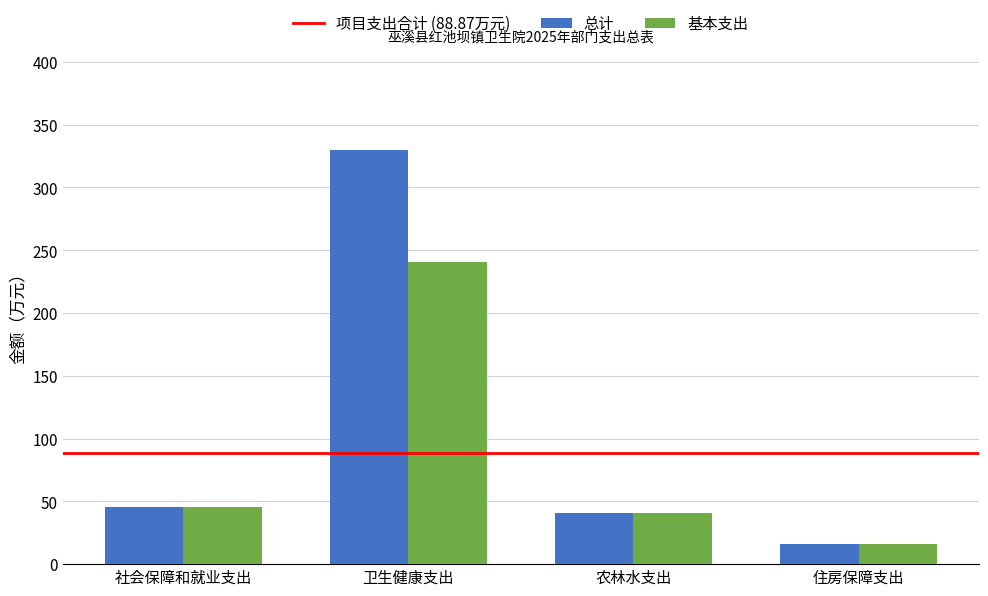

At which label is 总计 closest to 172?

社会保障和就业支出